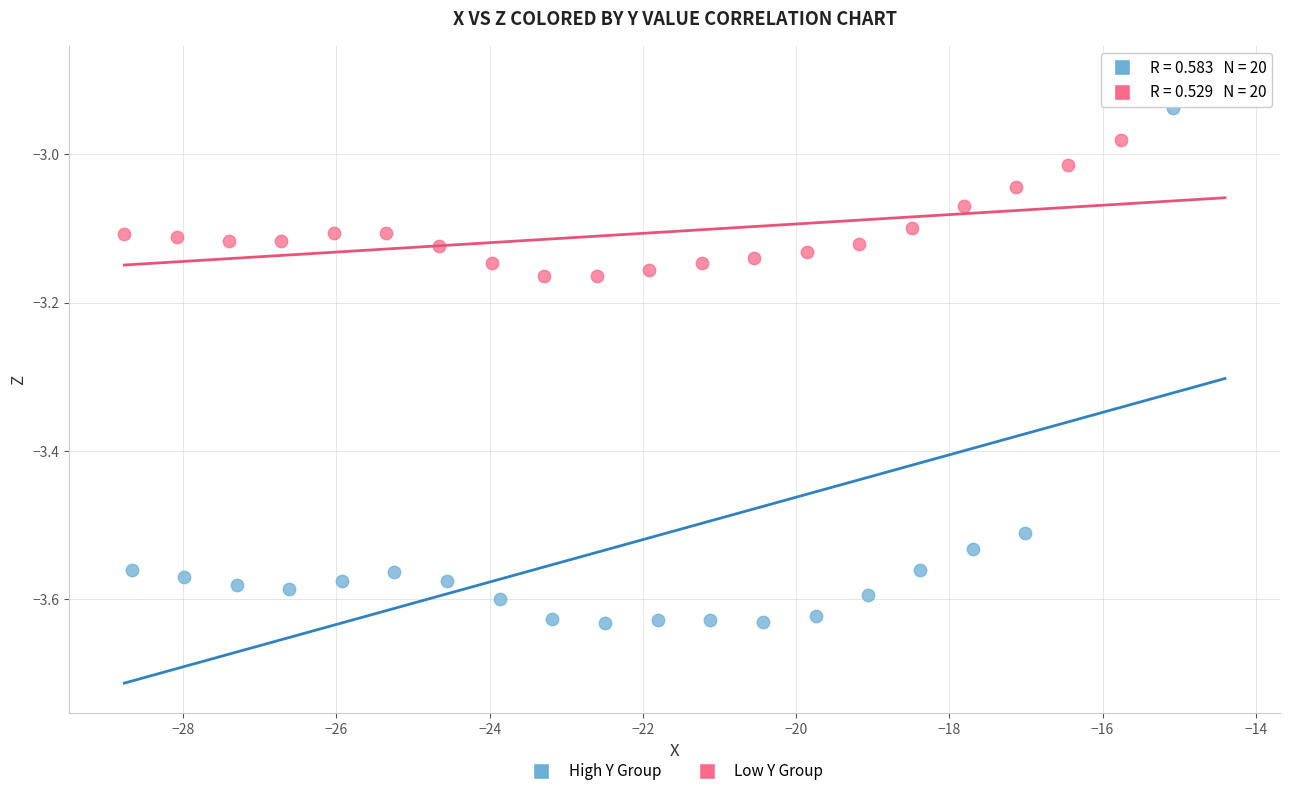

Which series contains the highest Y value?

High Y Group